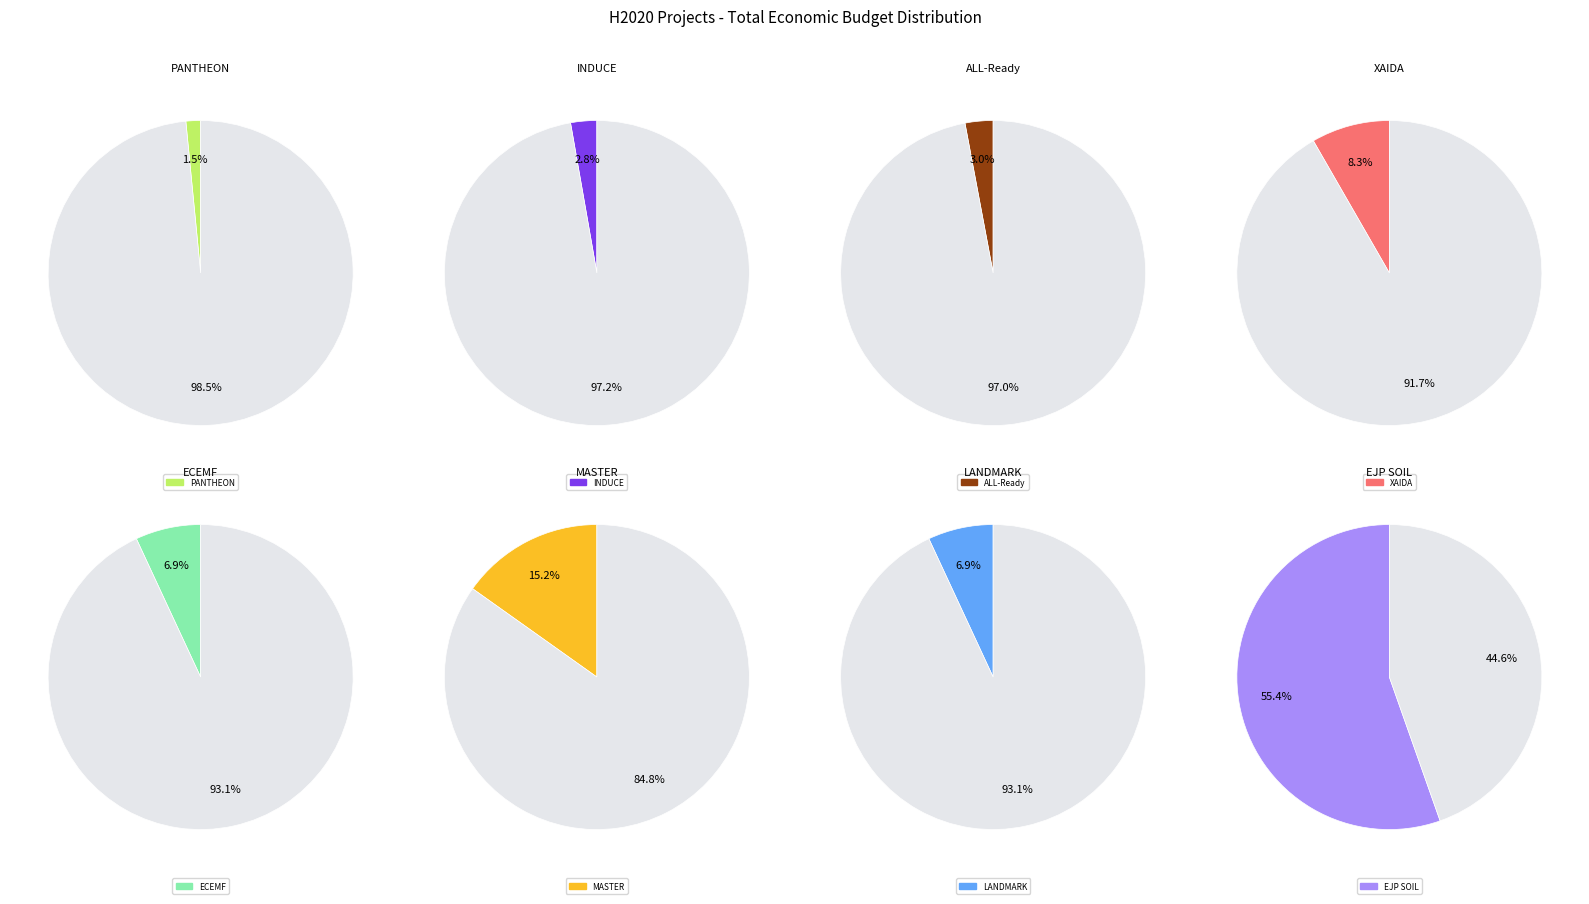

Combined, do MASTER and EJP SOIL account for over 50%?

Yes